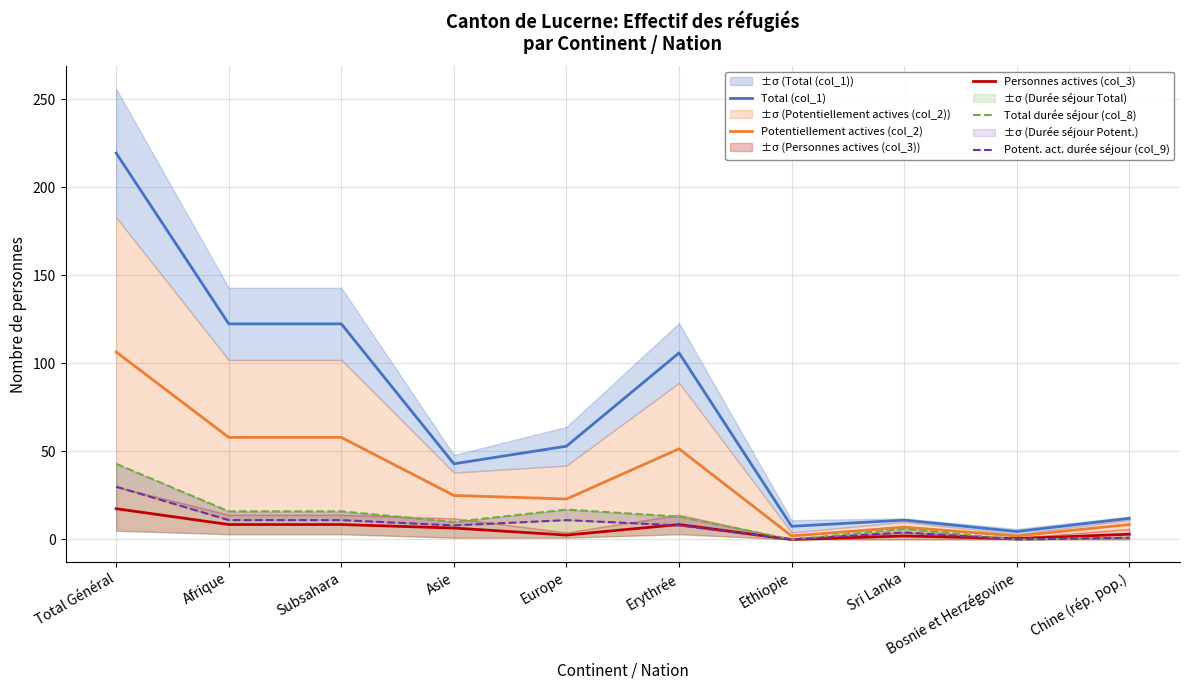

Reading right to left, list all the values displayed in this chart.

Total (col_1): 12.0	4.5	11.0	7.5	106.0	53.0	43.0	122.5	122.5	219.5
Potentiellement actives (col_2): 8.5	2.0	7.0	2.0	51.5	23.0	25.0	58.0	58.0	106.5
Personnes actives (col_3): 3.0	0.5	2.0	0.0	8.5	2.5	6.5	8.5	8.5	17.5
Total durée séjour (col_8): 1.0	0.0	6.0	0.0	13.0	17.0	10.0	16.0	16.0	43.0
Potent. act. durée séjour (col_9): 1.0	0.0	4.0	0.0	8.0	11.0	8.0	11.0	11.0	30.0